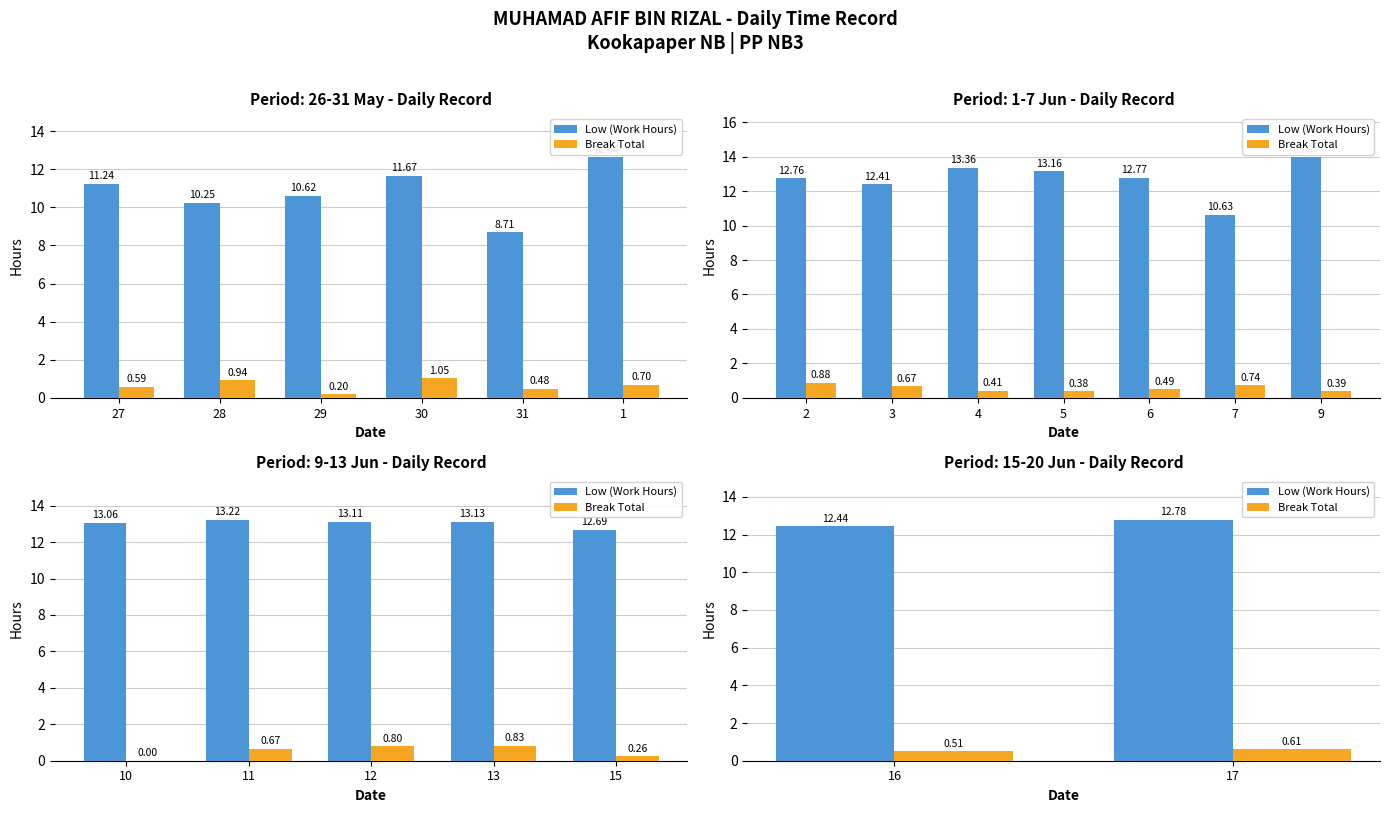

What is the value of the Low (Work Hours) bar at the 1st from the left?

12.4